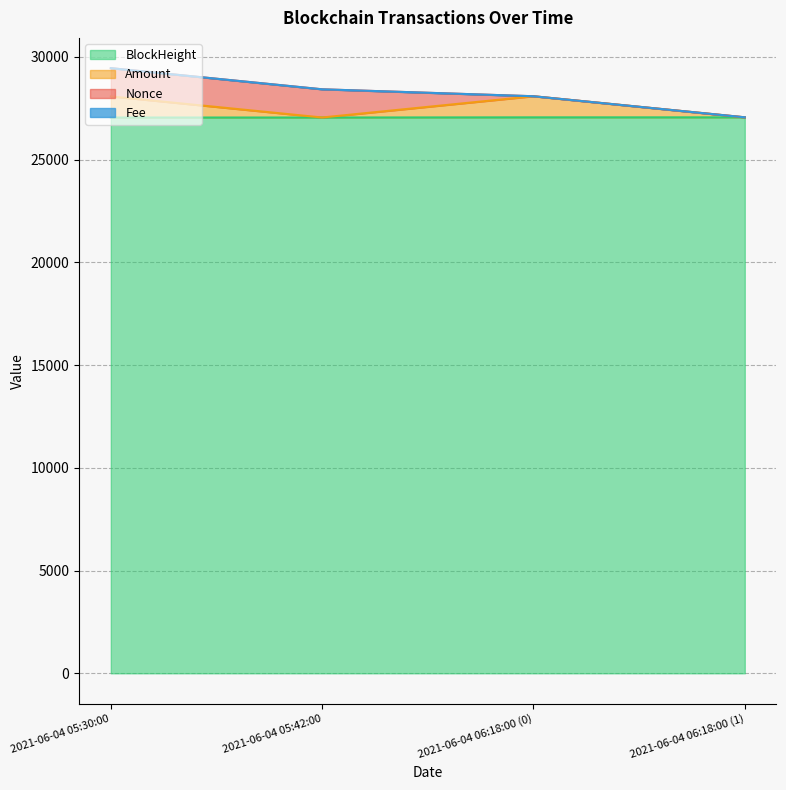

True or false: Amount and Nonce cross at least once.

False